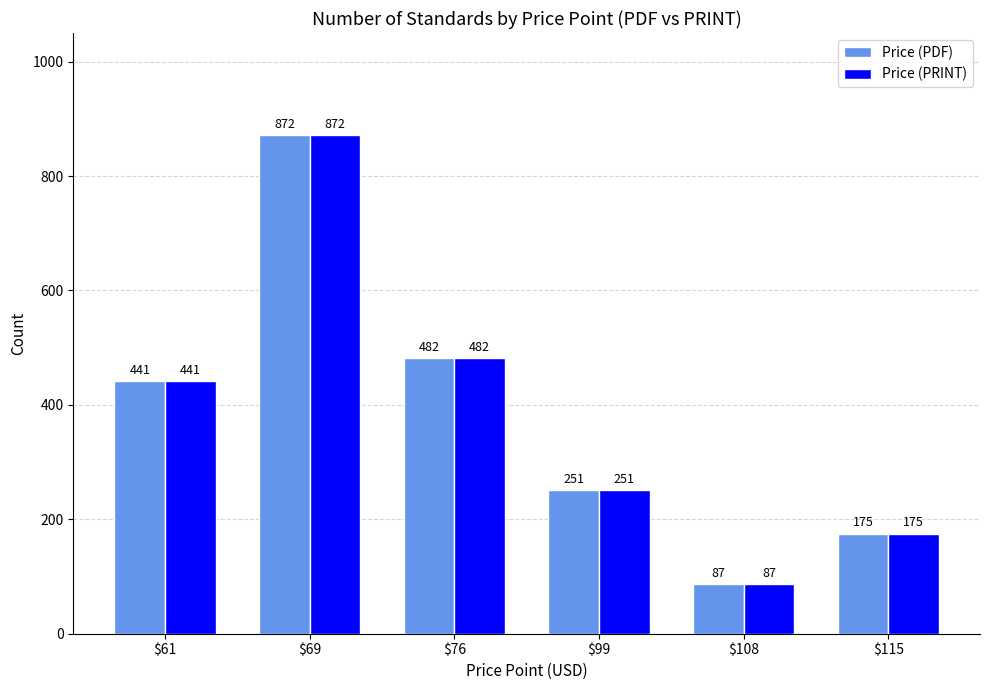

True or false: Price (PDF) has a value of 651 at $76.

False